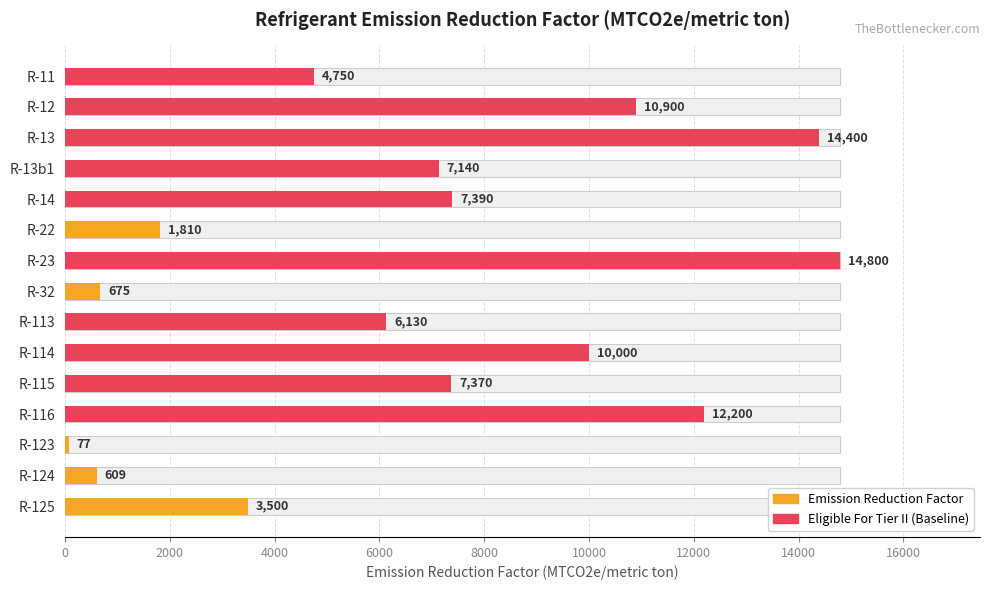

Read the value at R-12.

10900